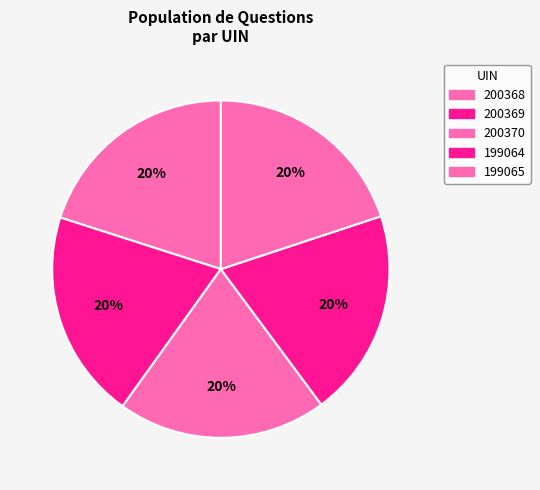

What portion of the pie excludes 200369?

79.9%